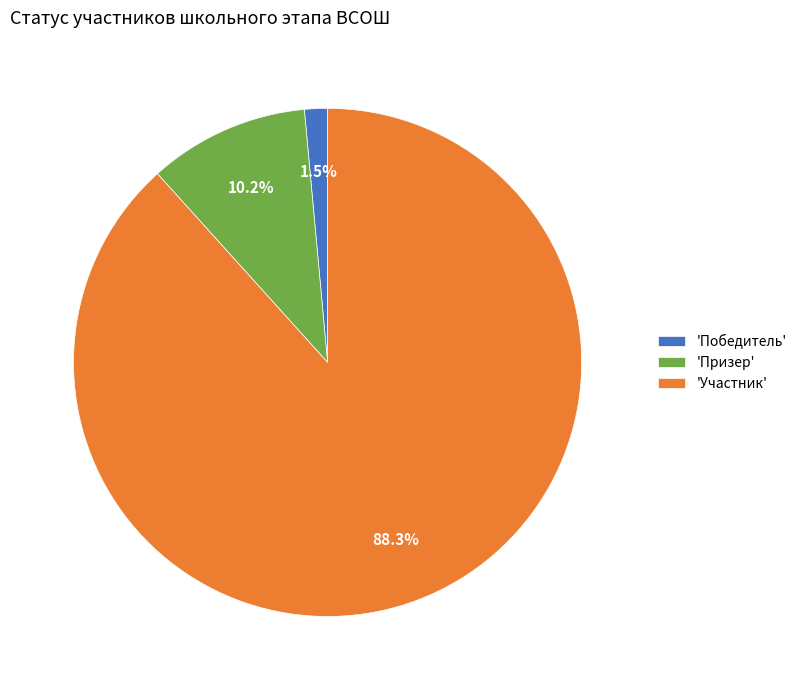

Which slice is the largest?

'Участник'